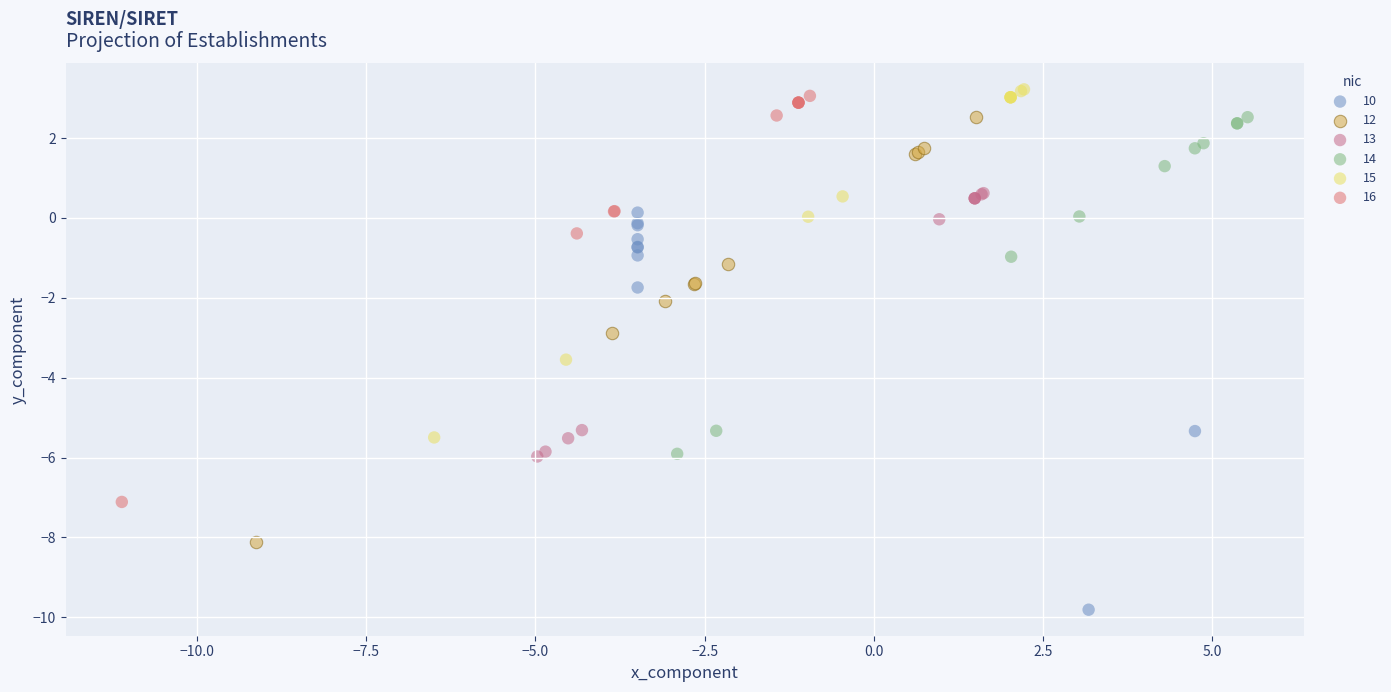

Which series reaches the minimum Y coordinate?

15